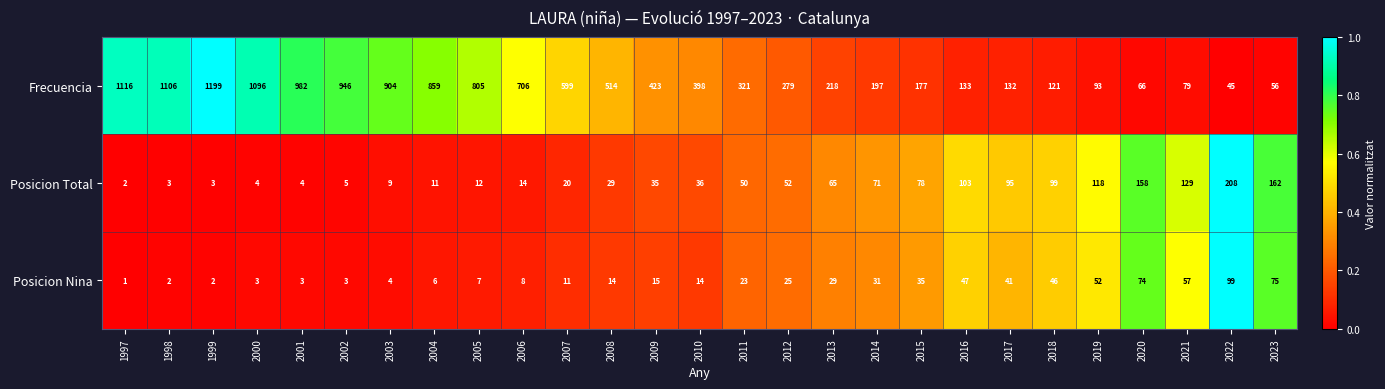

Is it true that Frecuencia equals 1199 at 1999?

True